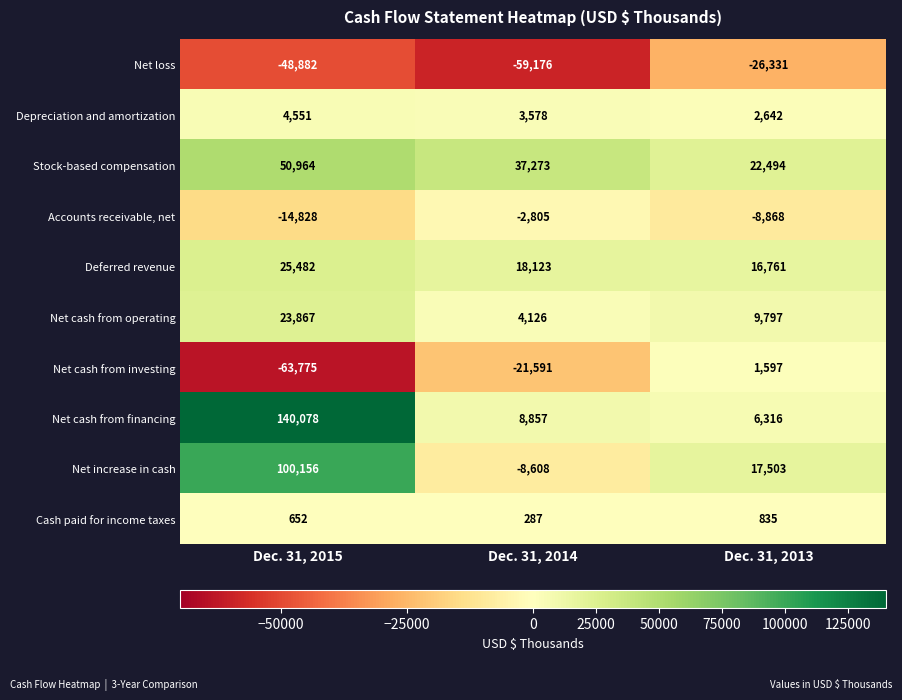

At Dec. 31, 2013, list the series in order from largest to smallest.

Stock-based compensation, Net increase in cash, Deferred revenue, Net cash from operating, Net cash from financing, Depreciation and amortization, Net cash from investing, Cash paid for income taxes, Accounts receivable, net, Net loss